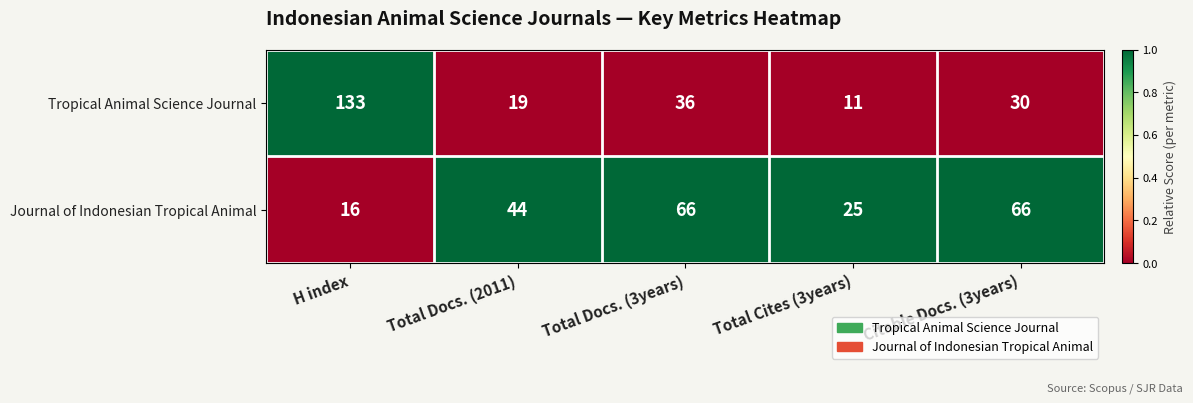

Reading left to right, extract all data points from this chart.

Tropical Animal Science Journal: H index=133	Total Docs. (2011)=19	Total Docs. (3years)=36	Total Cites (3years)=11	Citable Docs. (3years)=30
Journal of Indonesian Tropical Animal: H index=16	Total Docs. (2011)=44	Total Docs. (3years)=66	Total Cites (3years)=25	Citable Docs. (3years)=66